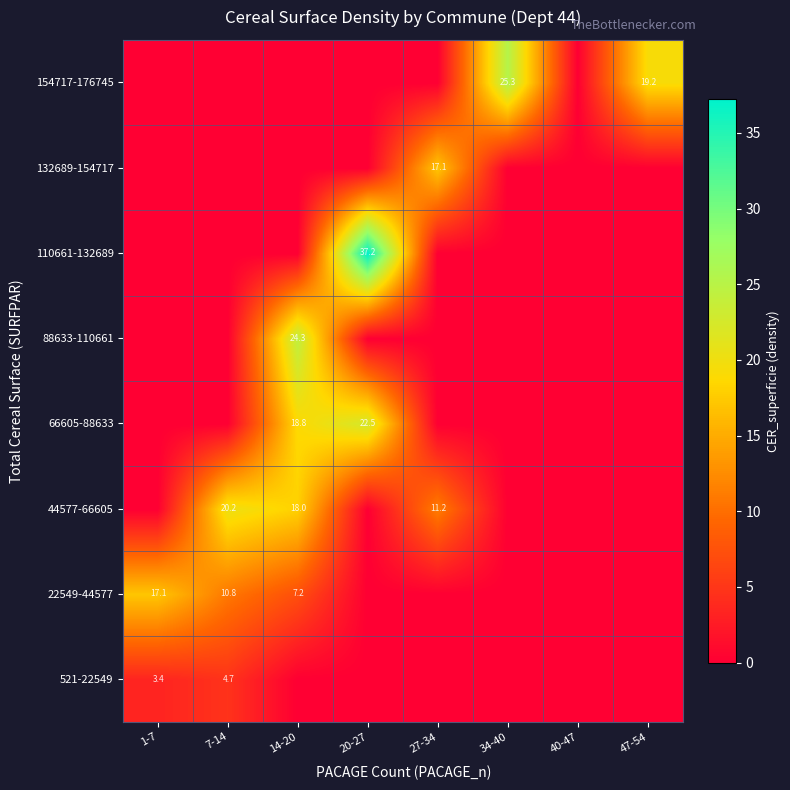

True or false: 88633-110661 has a value of 0.0 at 7-14.

True